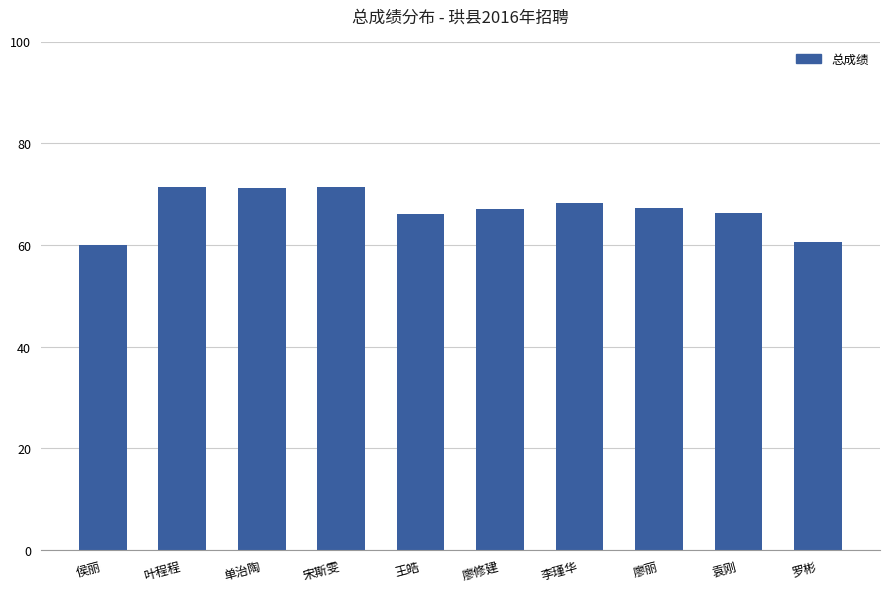

What is the greatest value displayed?

71.4